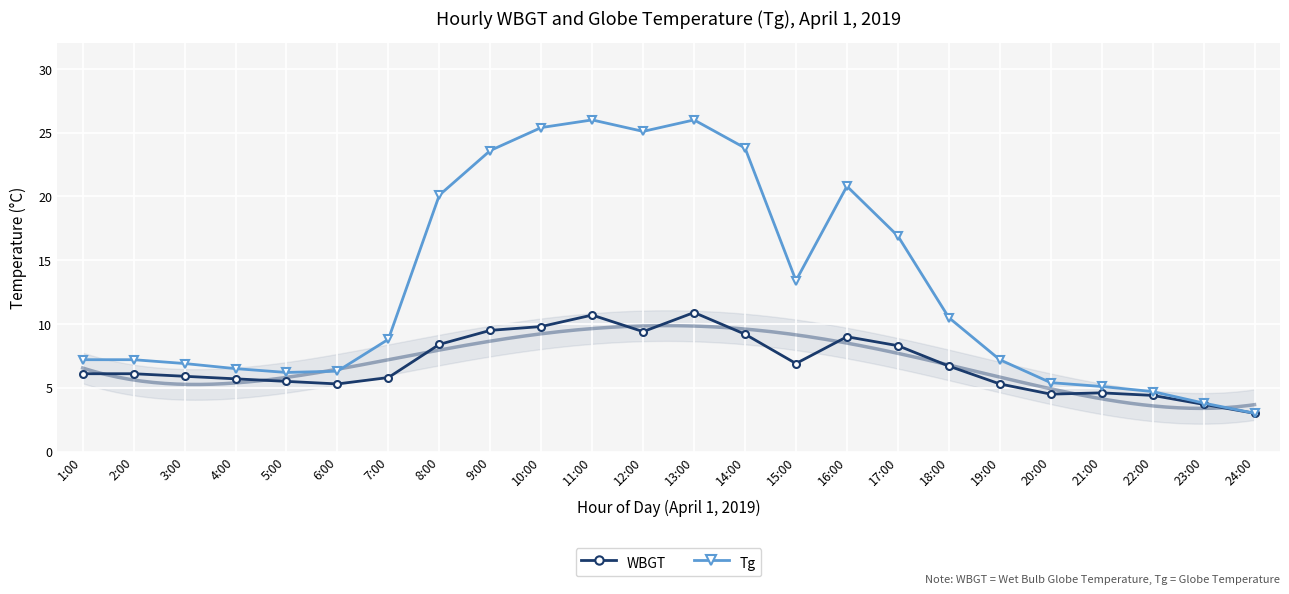

What is the minimum value for Tg?

3.0